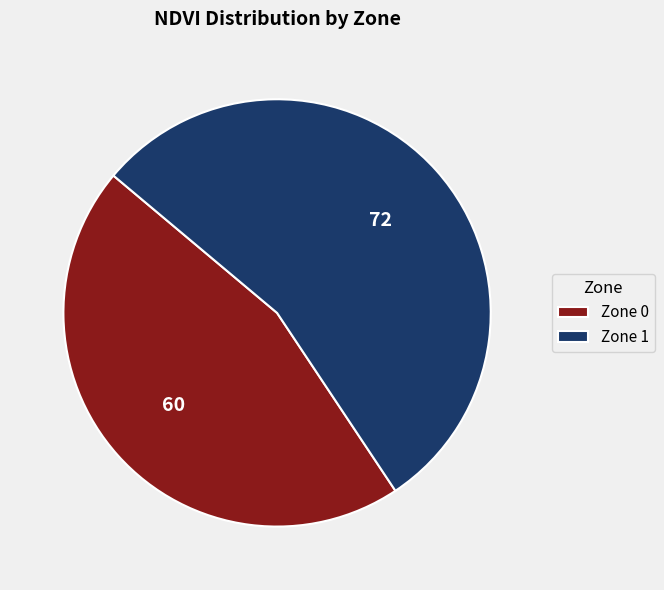

True or false: Zone 1 accounts for 40% of the total.

False